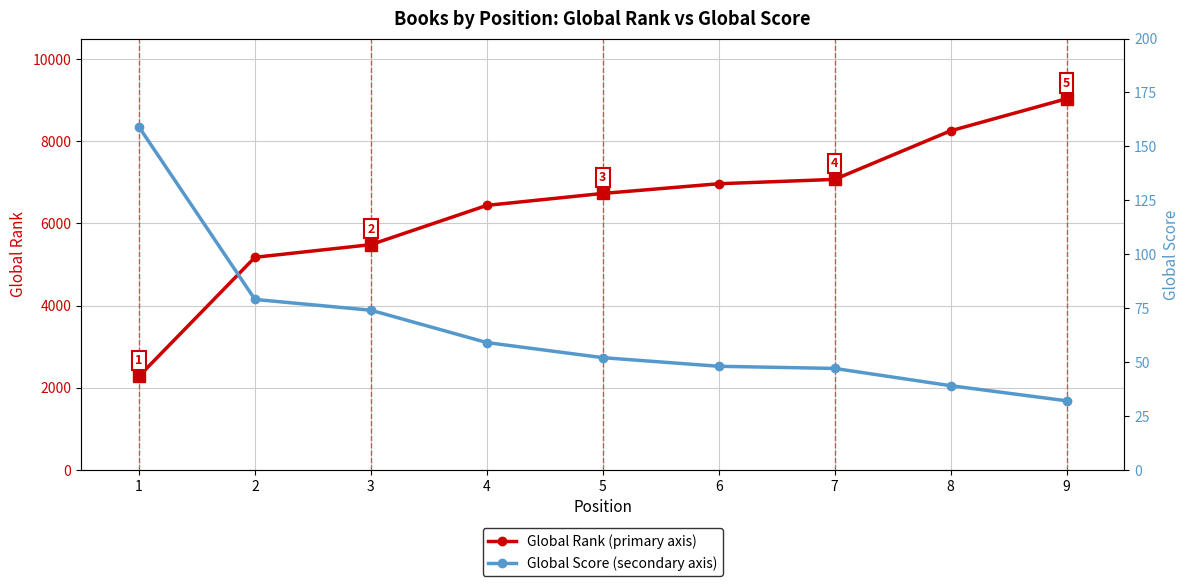

True or false: Global Score has a value of 33 at 7.

False